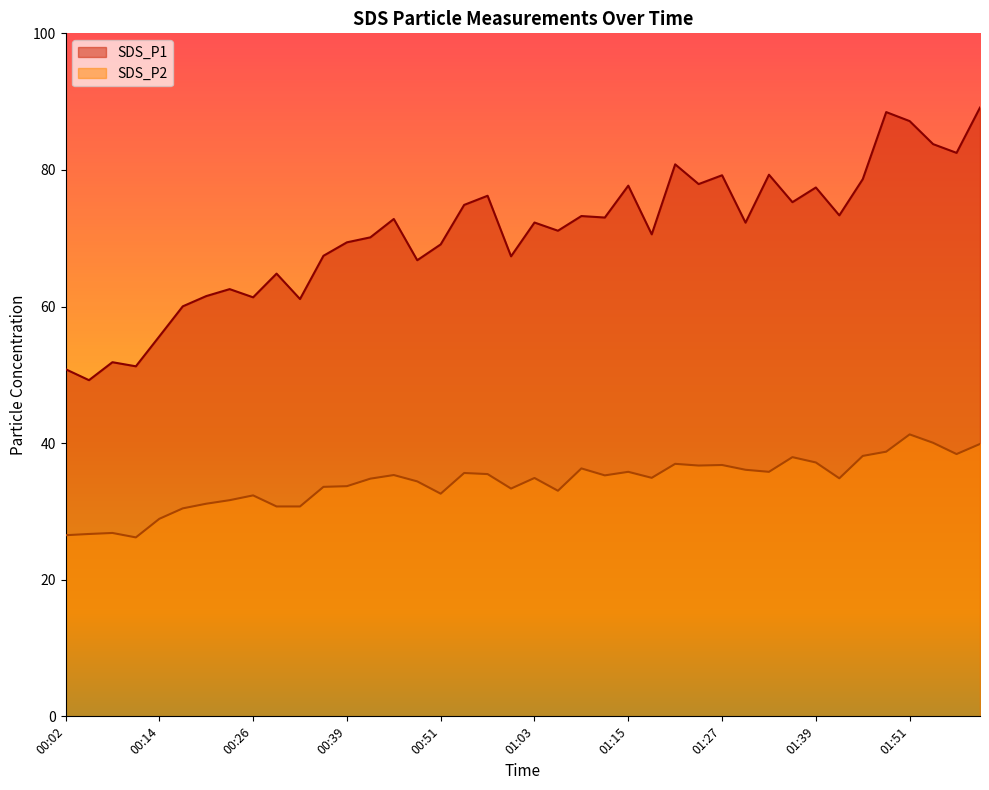

What is the value of the SDS_P1 point at the 37th from the left?

87.2